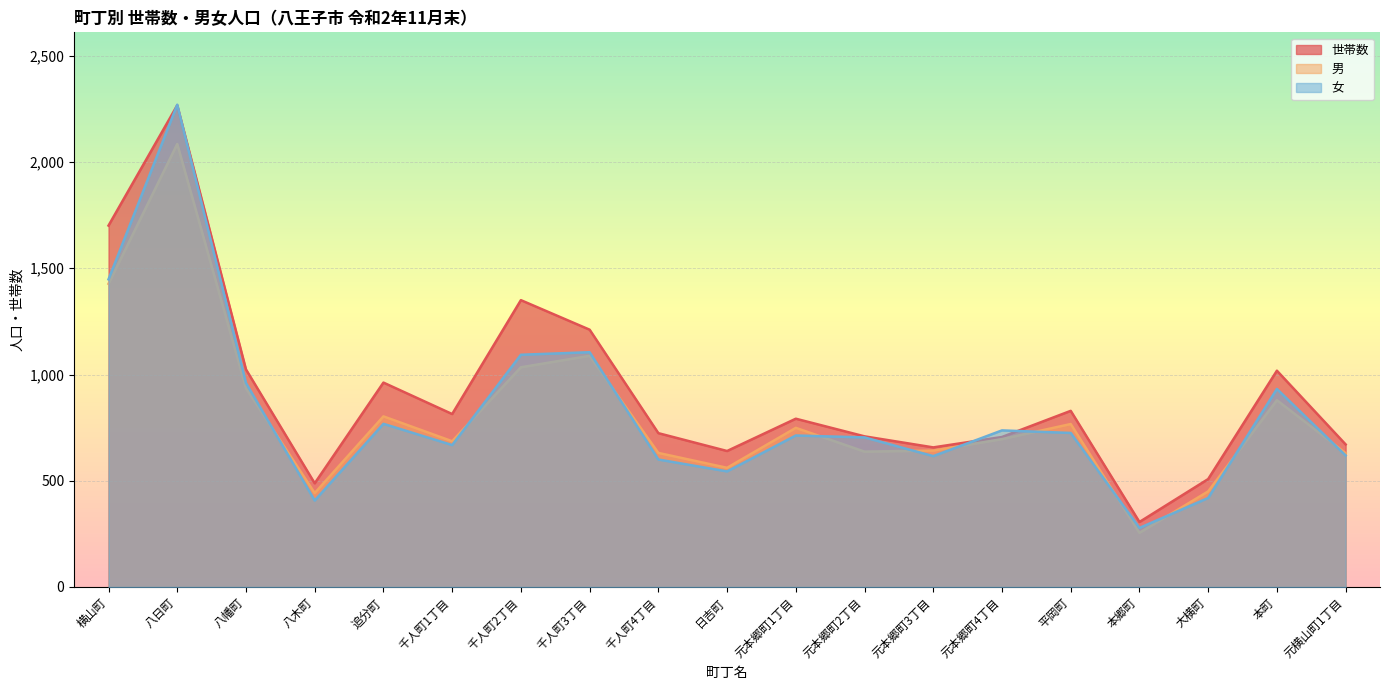

Rank the series by their maximum value, from highest to lowest.

女, 世帯数, 男